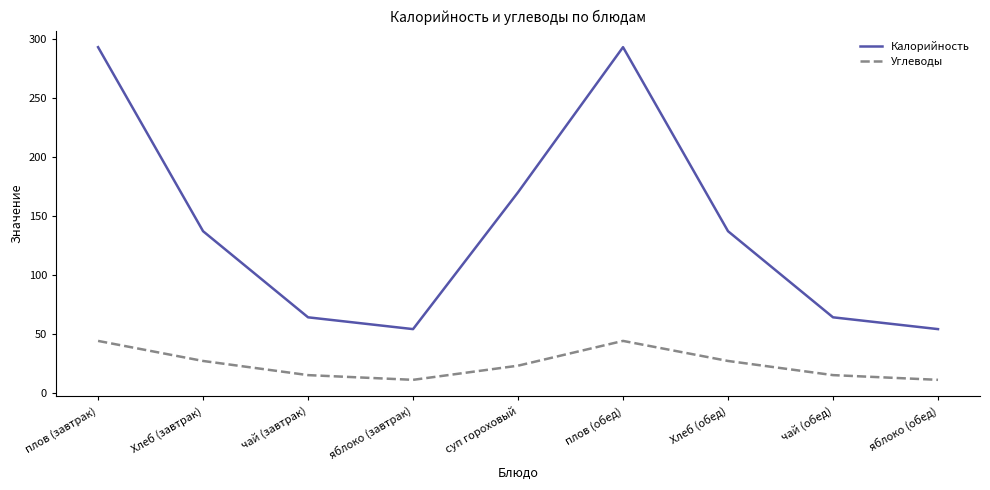

What is the difference between the second highest and minimum values in the Калорийность series?

239